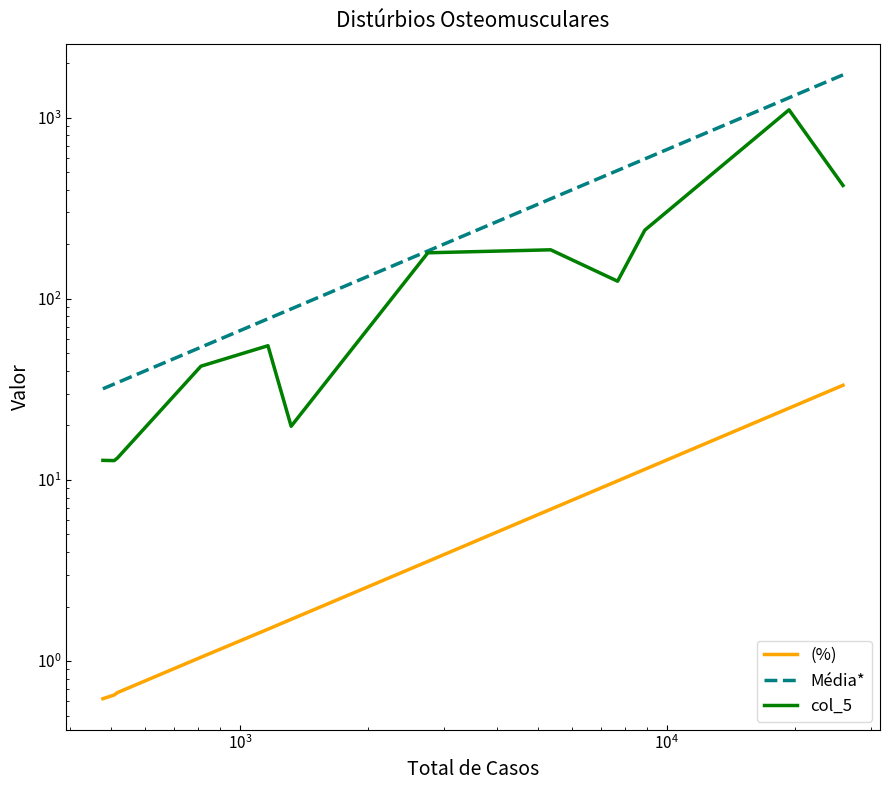

The value of col_5 at 8 is 48.3. True or false?

False